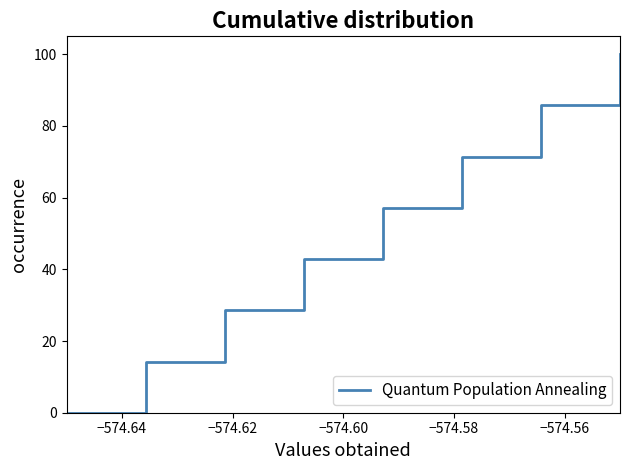

Count the number of values greater than 57.

4